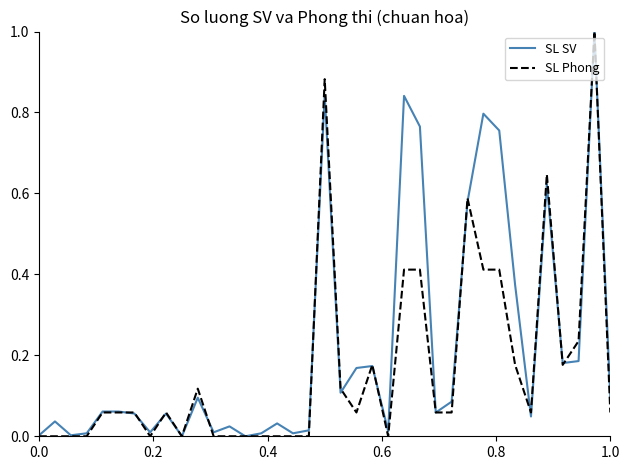

True or false: SL SV has more than 0 interior local peaks.

True